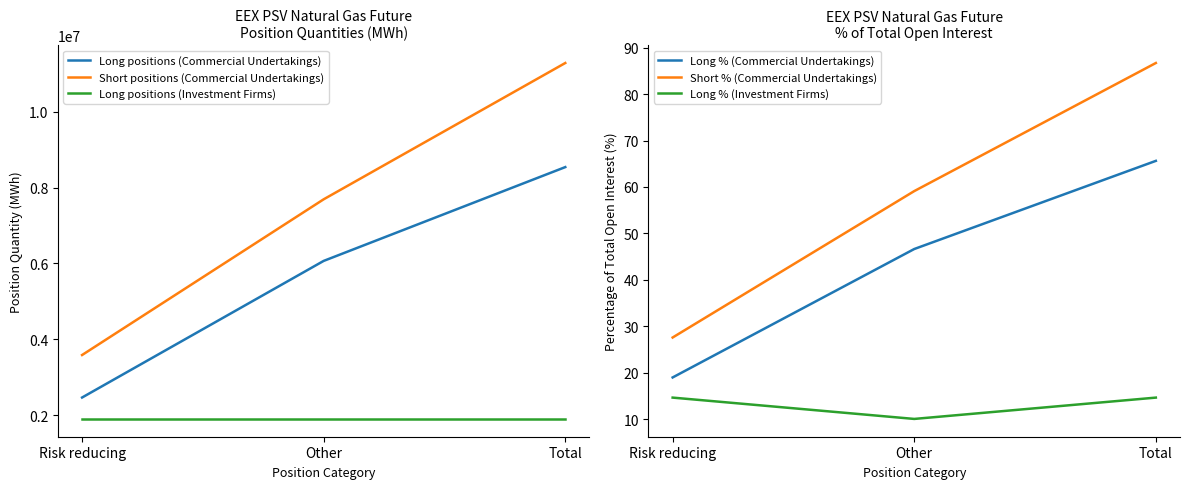

The value of Short positions (Commercial Undertakings) at Risk reducing is 1499627.7. True or false?

False